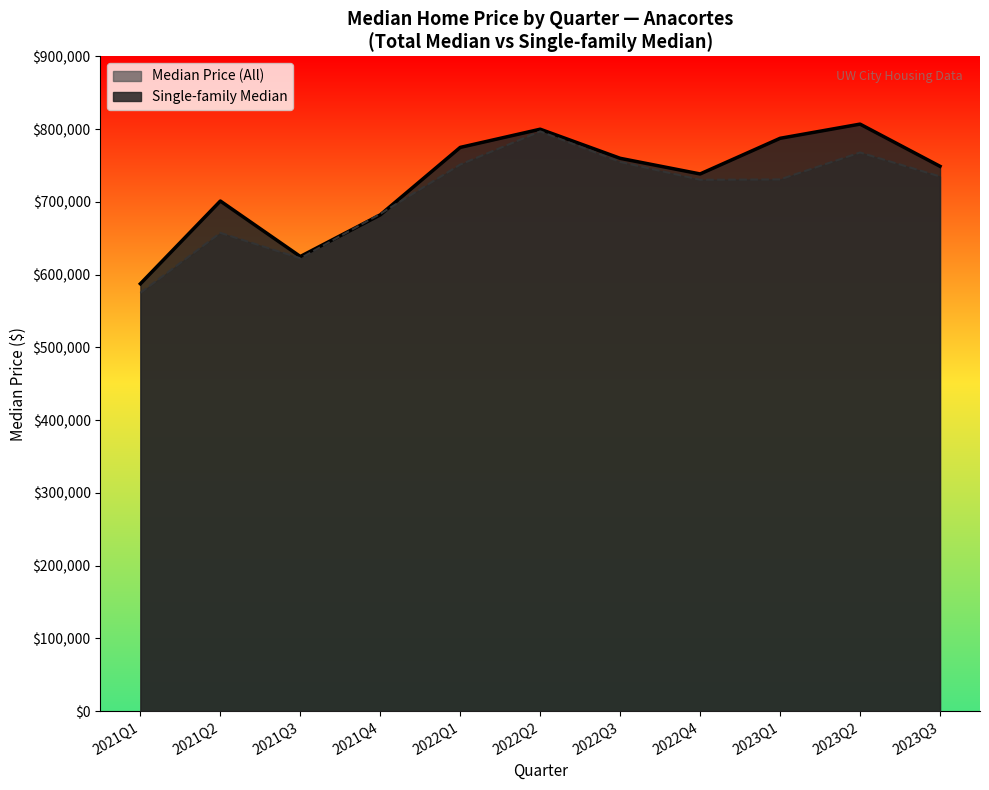

Which series has the largest range (max minus min)?

Single-family Median